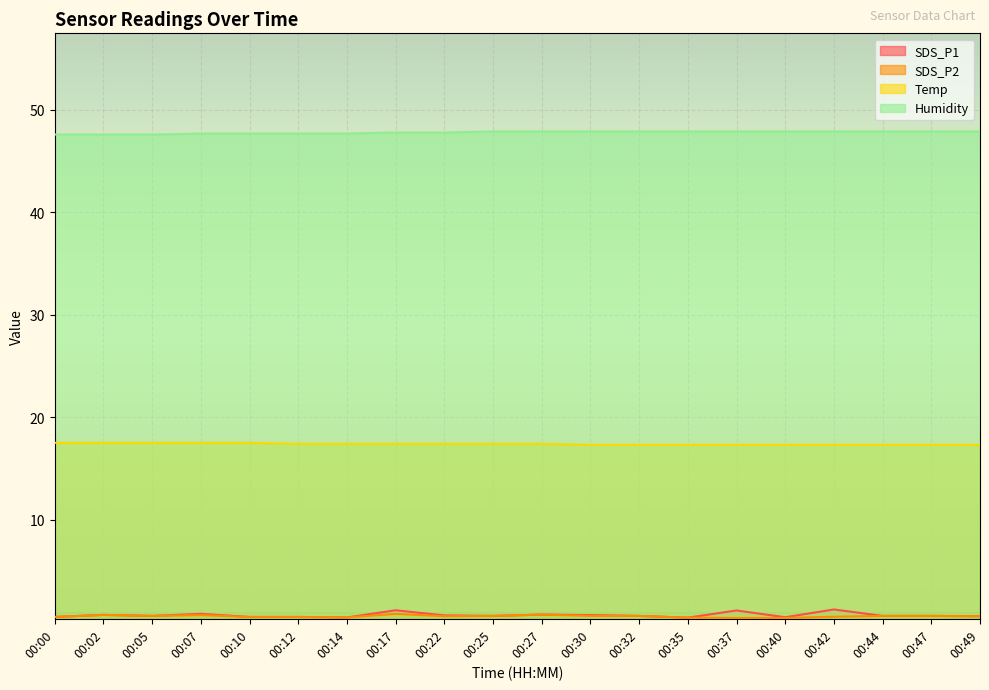

True or false: Temp and Humidity intersect in this chart.

False